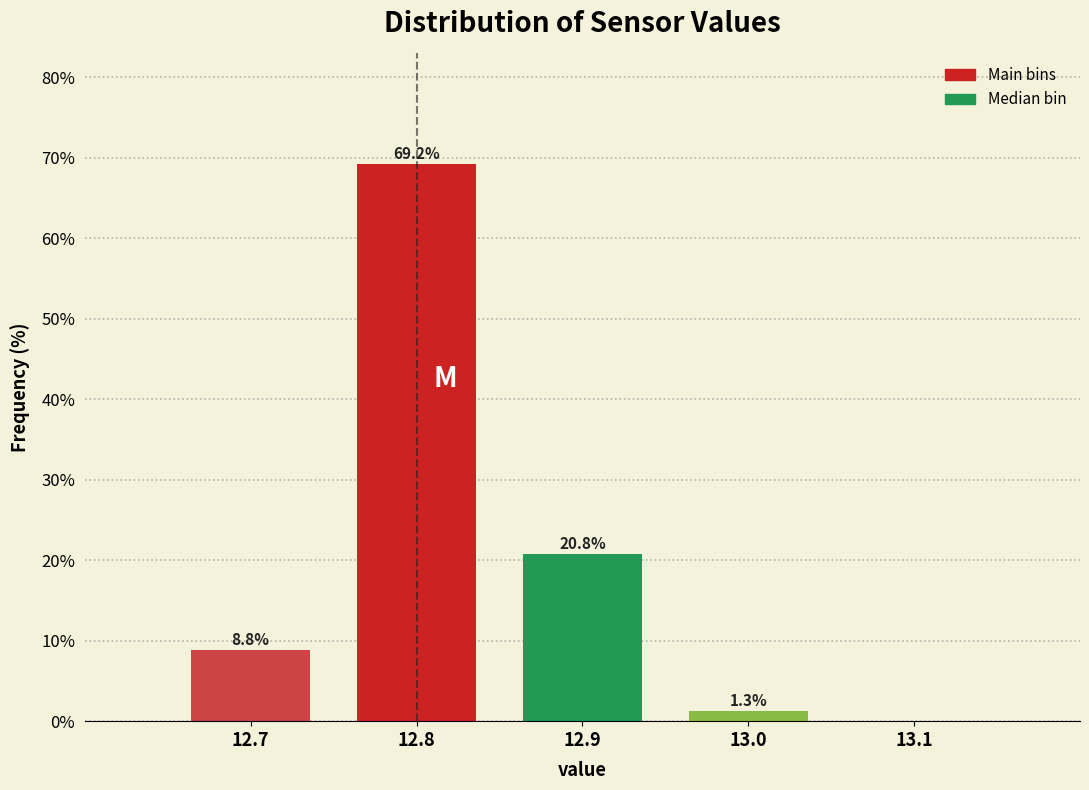

Which range on the x-axis has the tallest bar?

12.75 to 12.85